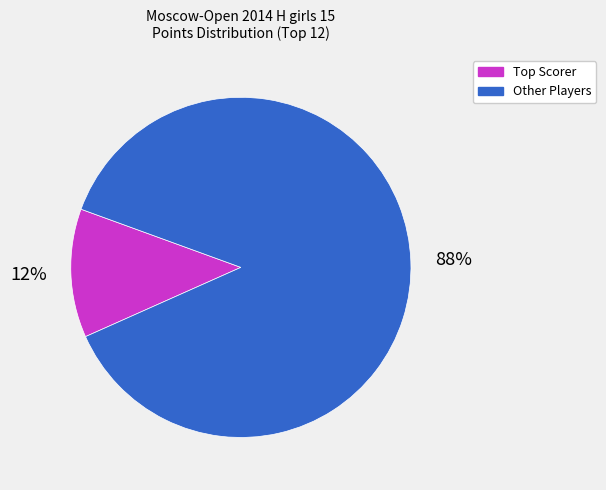

True or false: Other Players accounts for 96% of the total.

False